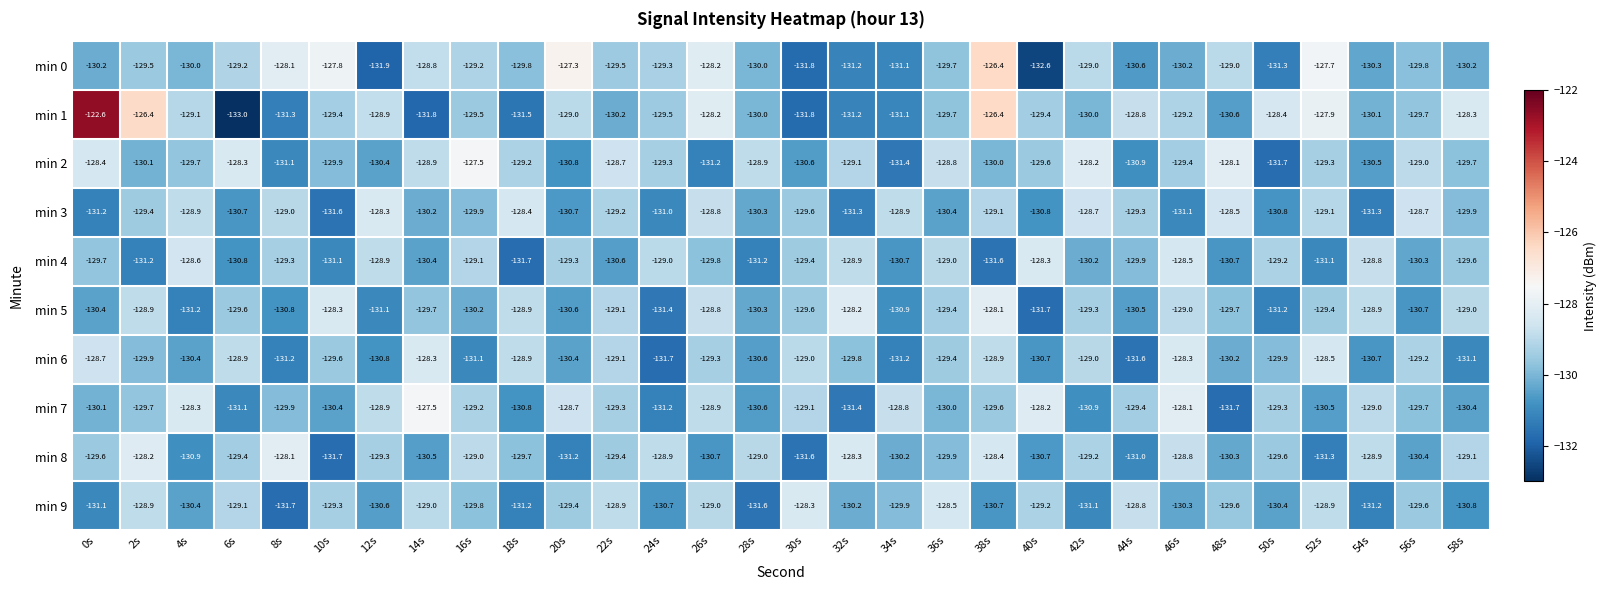

What is the difference between the highest and lowest values at 38s?

5.2